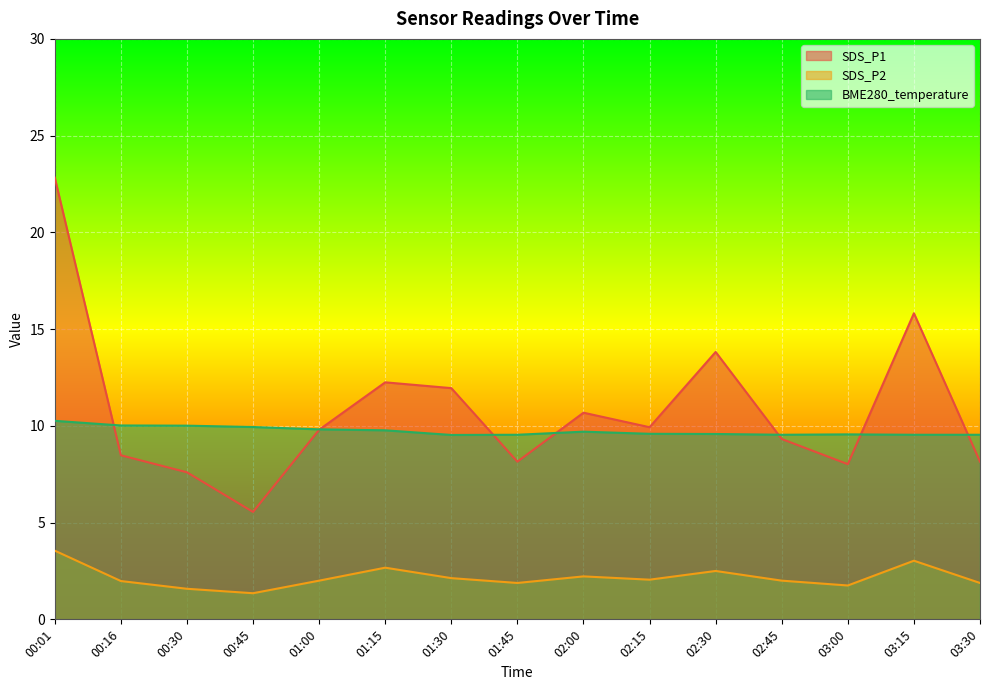

Reading left to right, extract all data points from this chart.

SDS_P1: 22.8	8.5	7.6	5.5	9.8	12.2	11.9	8.2	10.7	9.9	13.8	9.3	8.0	15.8	8.2
SDS_P2: 3.5	2.0	1.6	1.4	2.0	2.7	2.1	1.9	2.2	2.0	2.5	2.0	1.8	3.0	1.9
BME280_temperature: 10.3	10.0	10.0	9.9	9.8	9.8	9.5	9.5	9.7	9.6	9.6	9.5	9.6	9.5	9.5